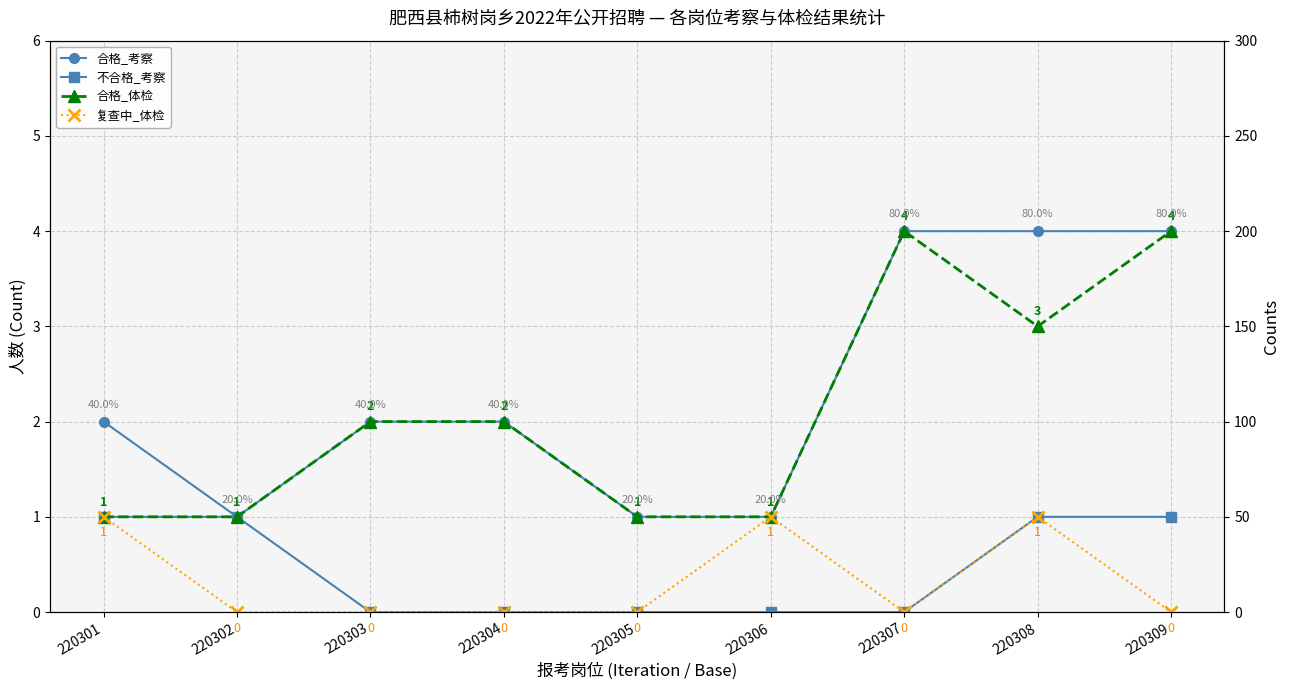

What is the lowest value of the 合格_体检 series?

1